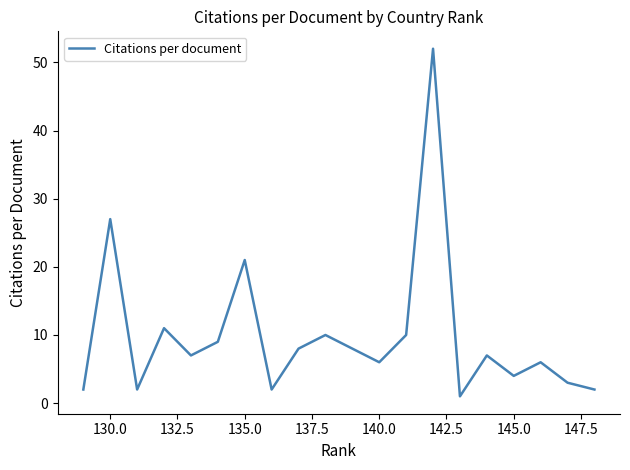

How many categories are shown in the chart?

20